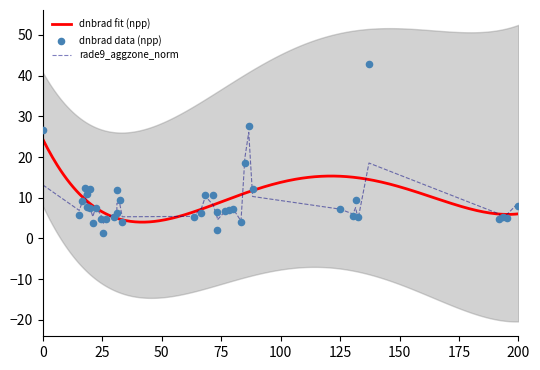

At how many categories does at least one series exceed 26?

3